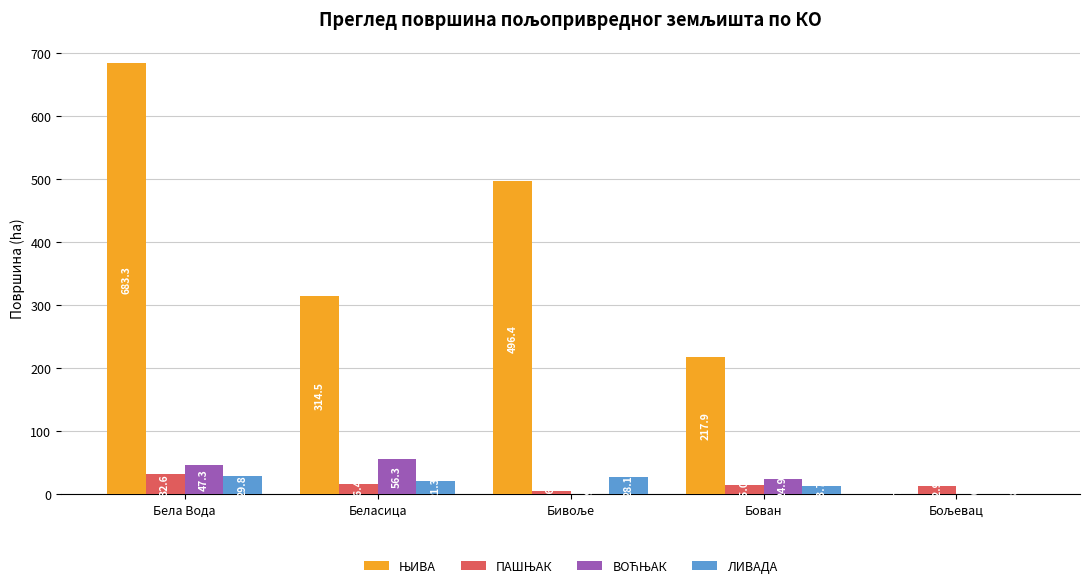

What is the greatest value displayed?

683.3